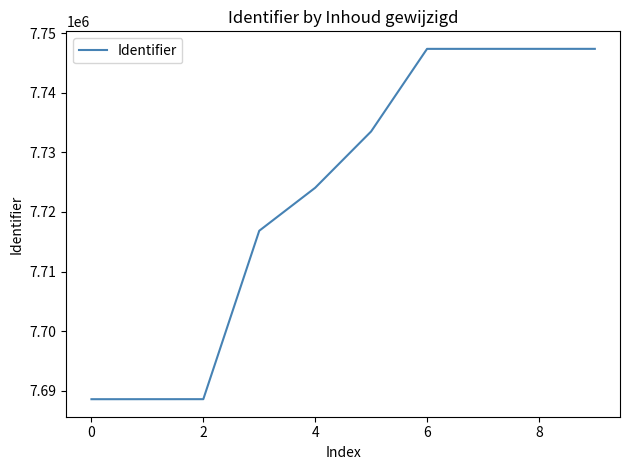

What is the minimum value shown in the chart?

7688608